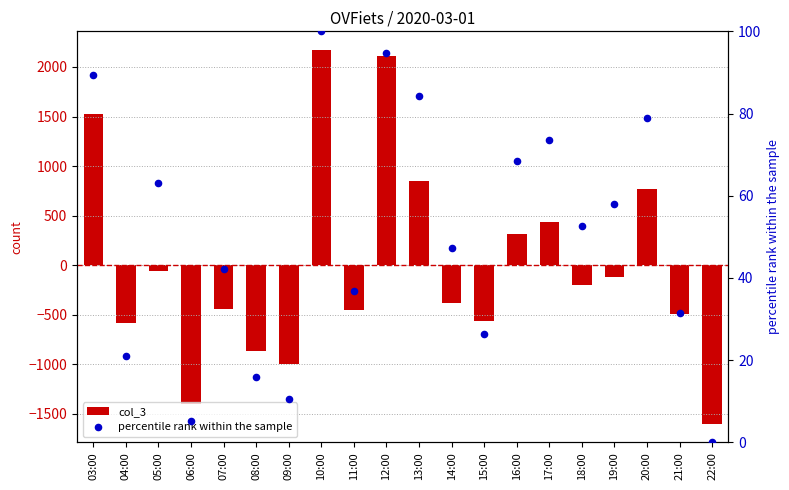

Which series has the largest total across all categories?

percentile rank within the sample